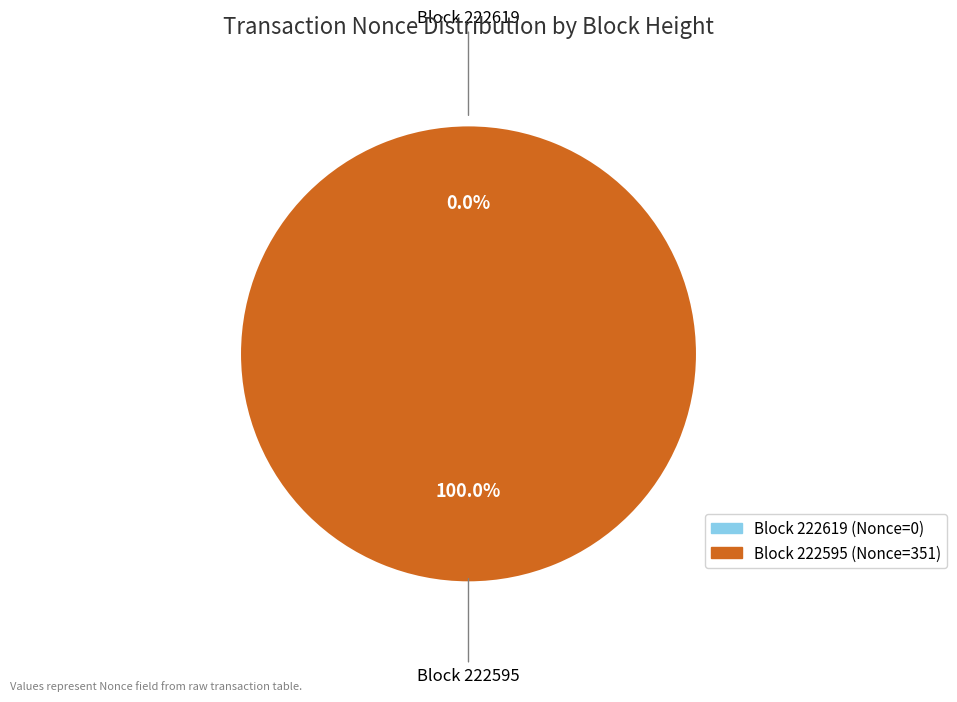

Rank the categories by value from lowest to highest.

222619, 222595